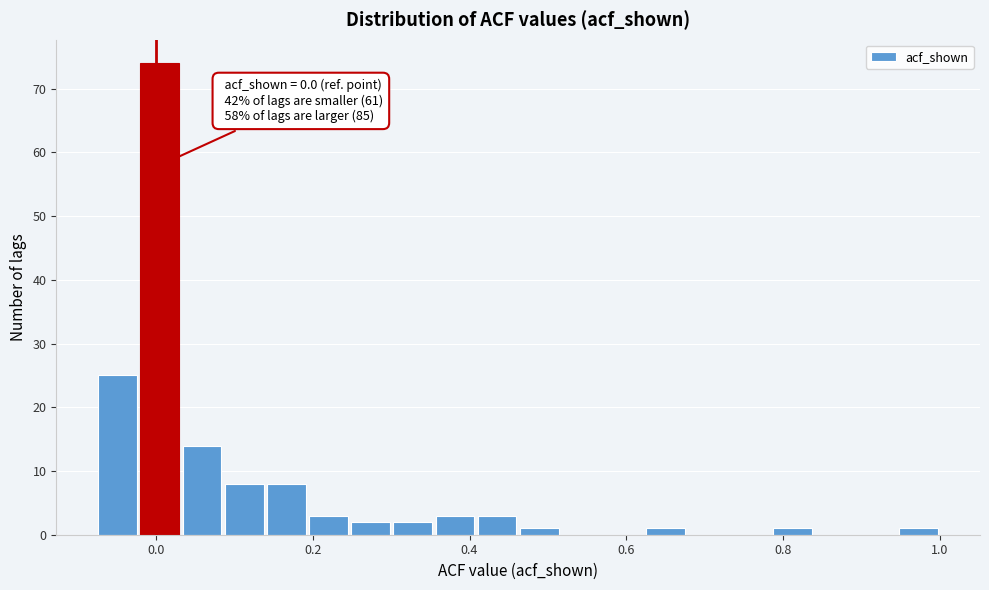

Around what value on the x-axis is the tallest bar? Give the approximate position of its centre, as read against the axis.

0.00